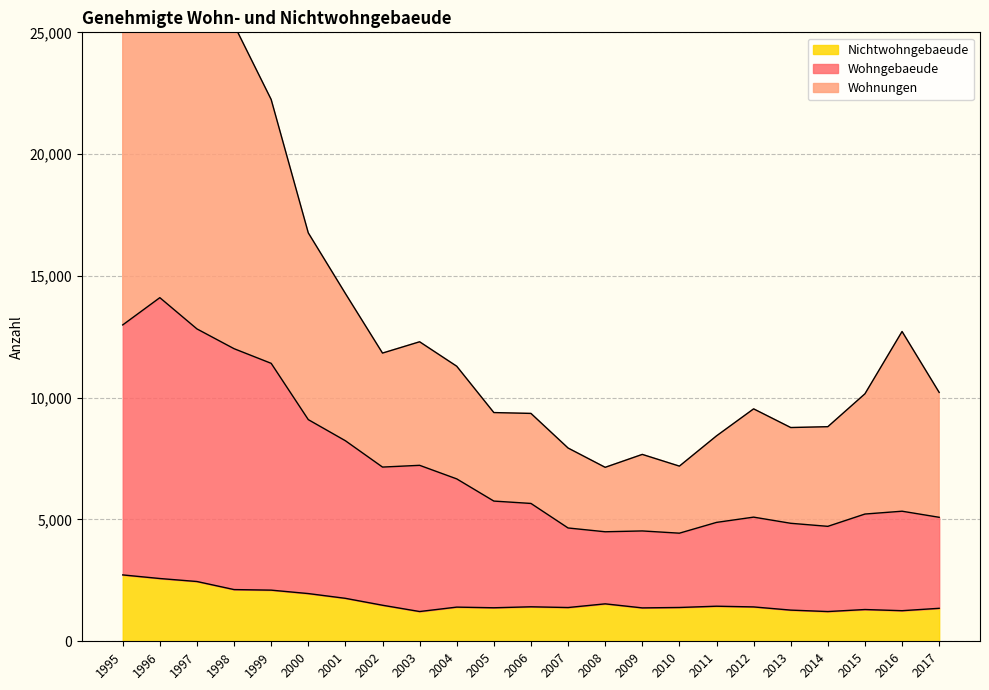

The value of Nichtwohngebaeude at 2004 is 2523. True or false?

False